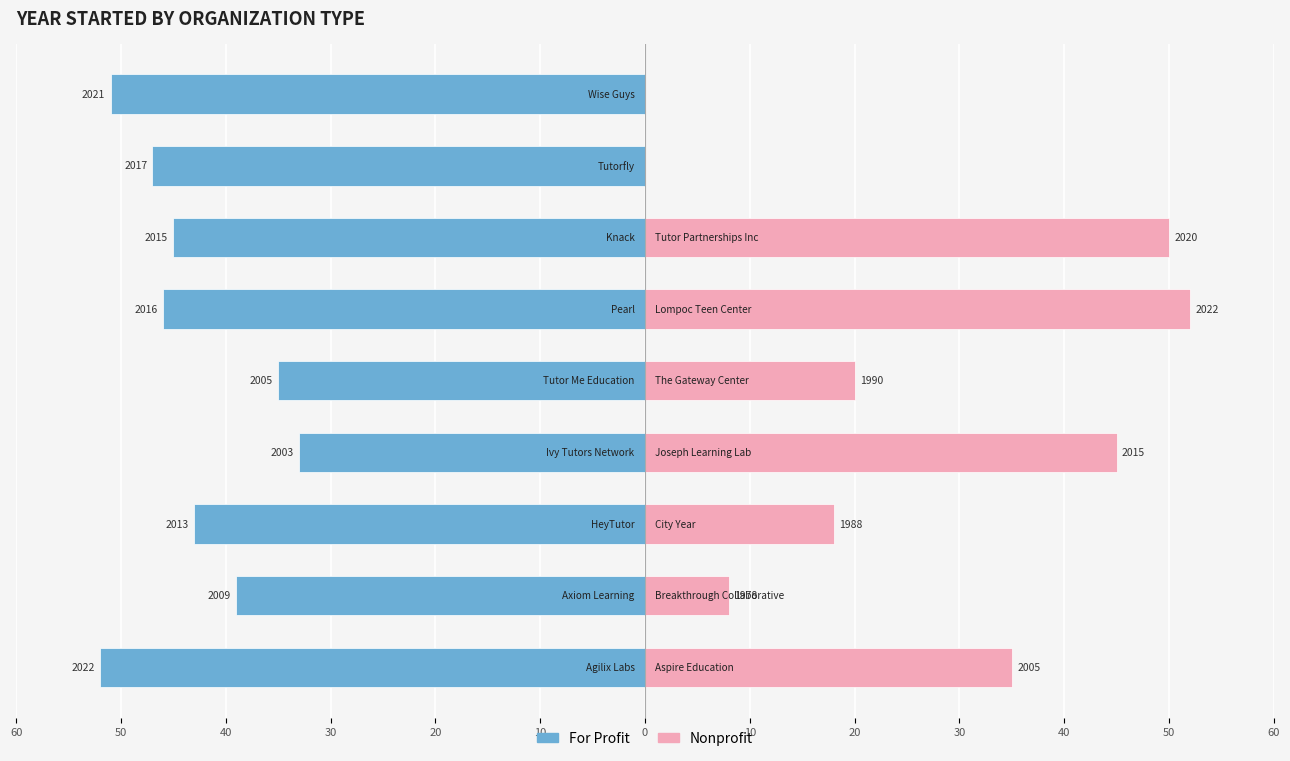

Does the chart contain stacked bars?

No